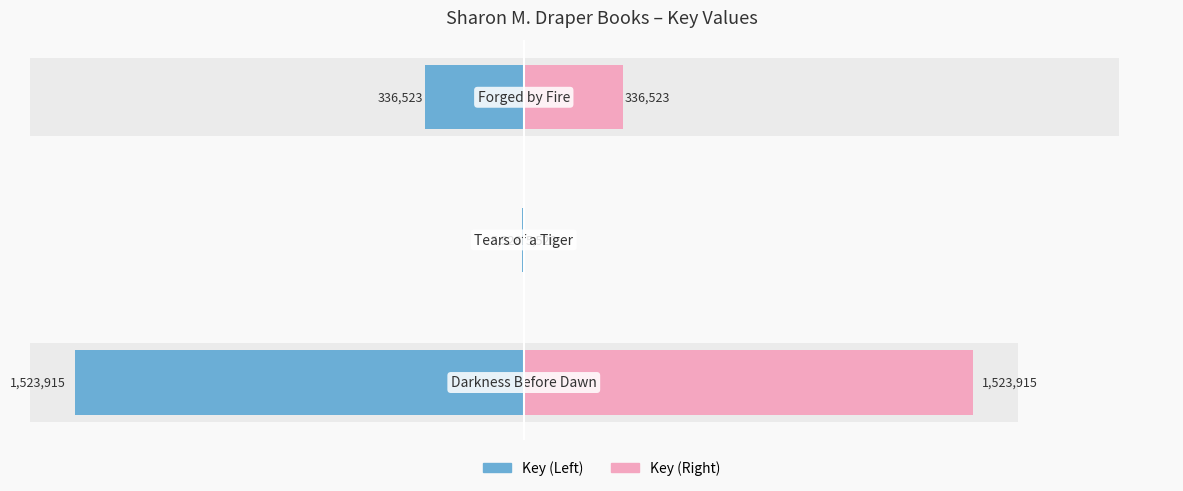

How many bars are there in total?

6